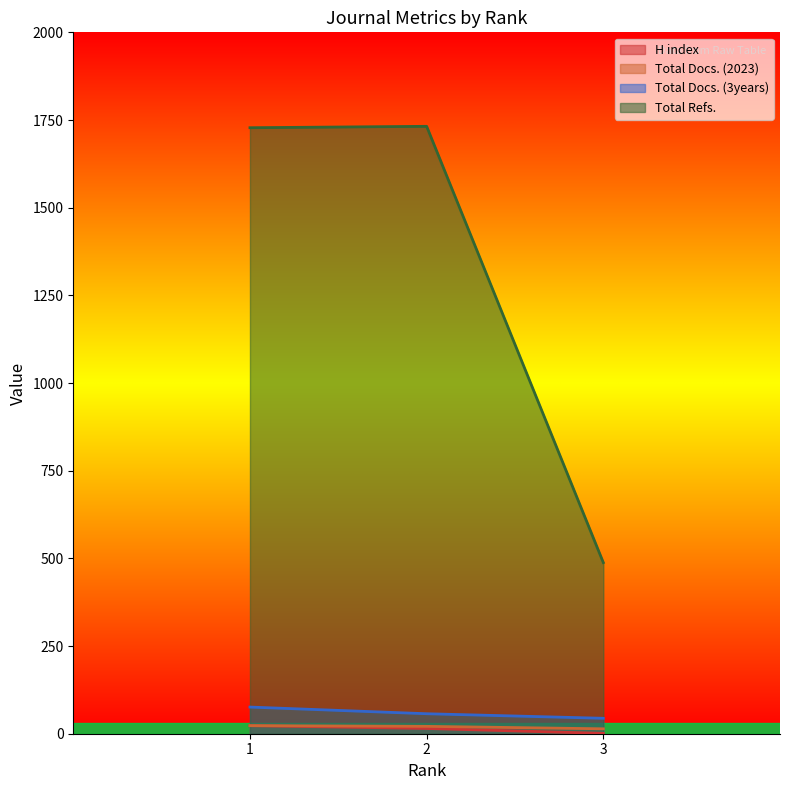

Reading left to right, list all the values displayed in this chart.

H index: 23	15	1
Total Docs. (2023): 23	21	14
Total Docs. (3years): 76	57	44
Total Refs.: 1728	1732	488